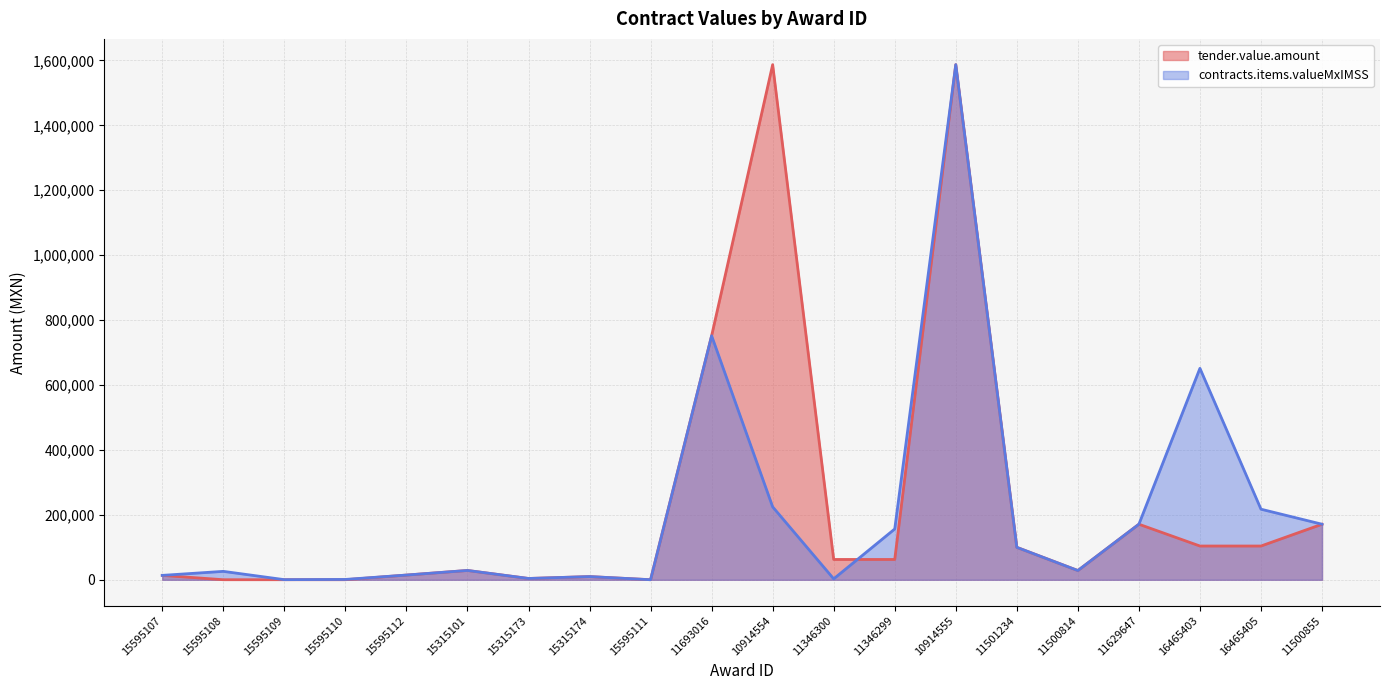

What is the sum of the contracts.items.valueMxIMSS values at 15595109 and 11693016?

752134.7